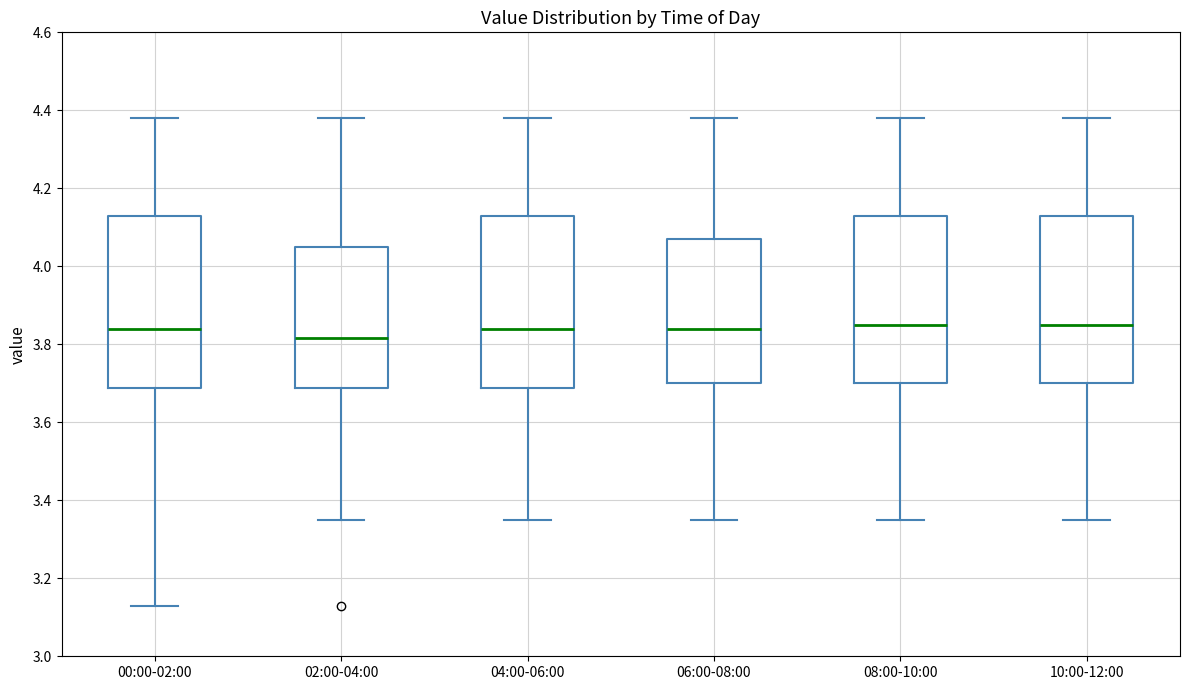

Where is the upper edge of the box for 06:00-08:00 on the y-axis? The values are not printed on the chart, so give them approximately, as read against the axis.

4.08